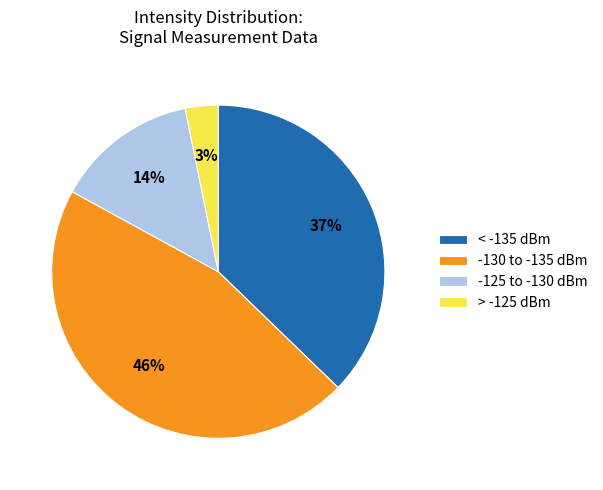

Rank the categories by value from lowest to highest.

> -125 dBm, -125 to -130 dBm, < -135 dBm, -130 to -135 dBm